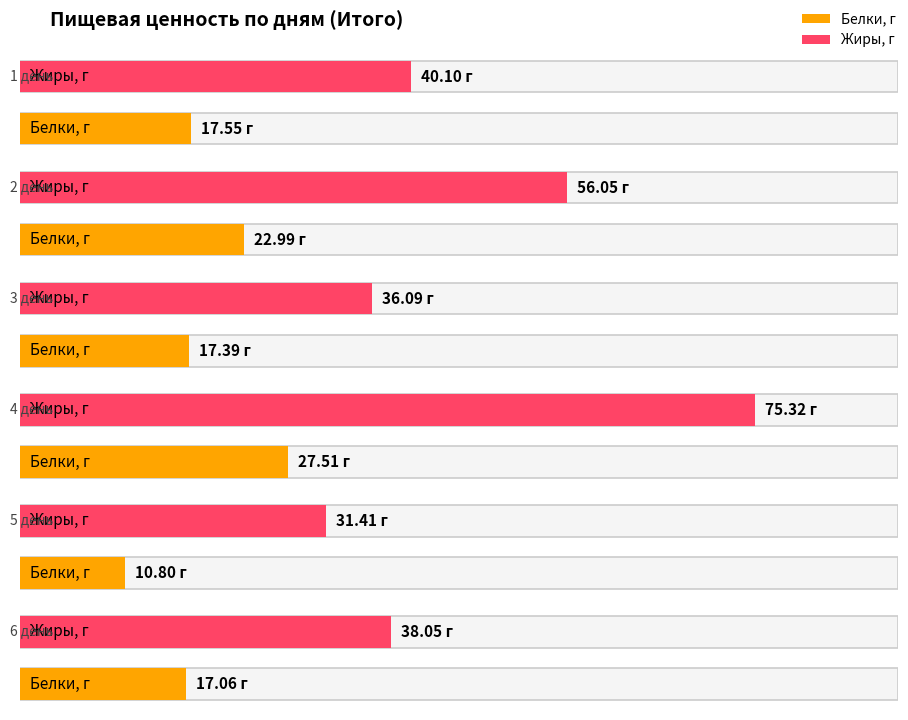

What are all the series names shown in the legend?

Белки, г, Жиры, г